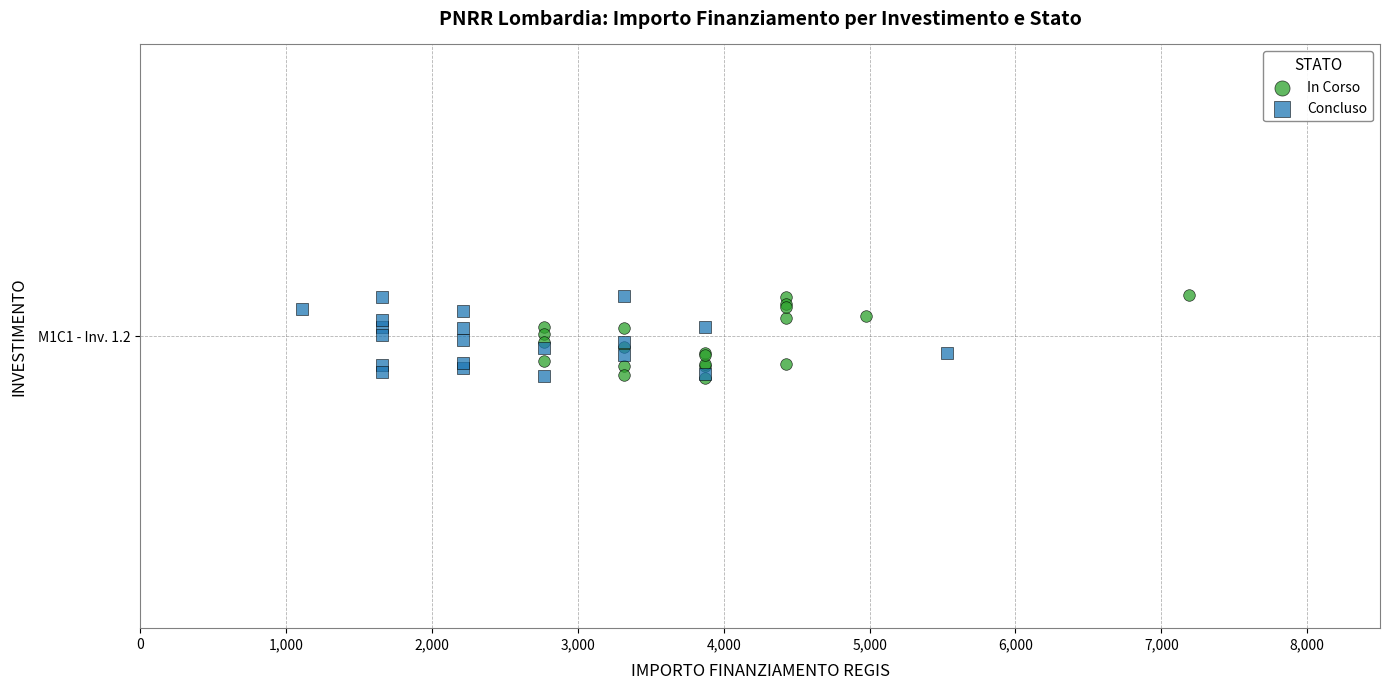

What are all the series names shown in the legend?

In Corso, Concluso